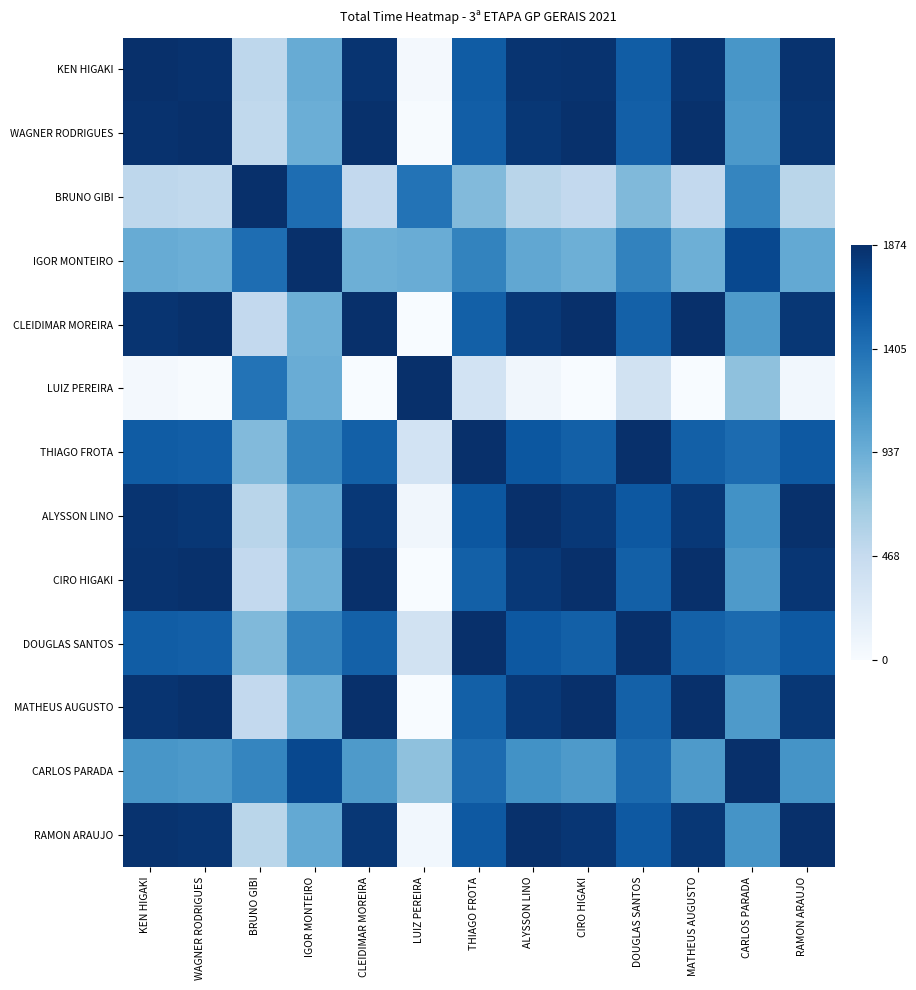

Between DOUGLAS SANTOS and IGOR MONTEIRO, which is larger?

DOUGLAS SANTOS